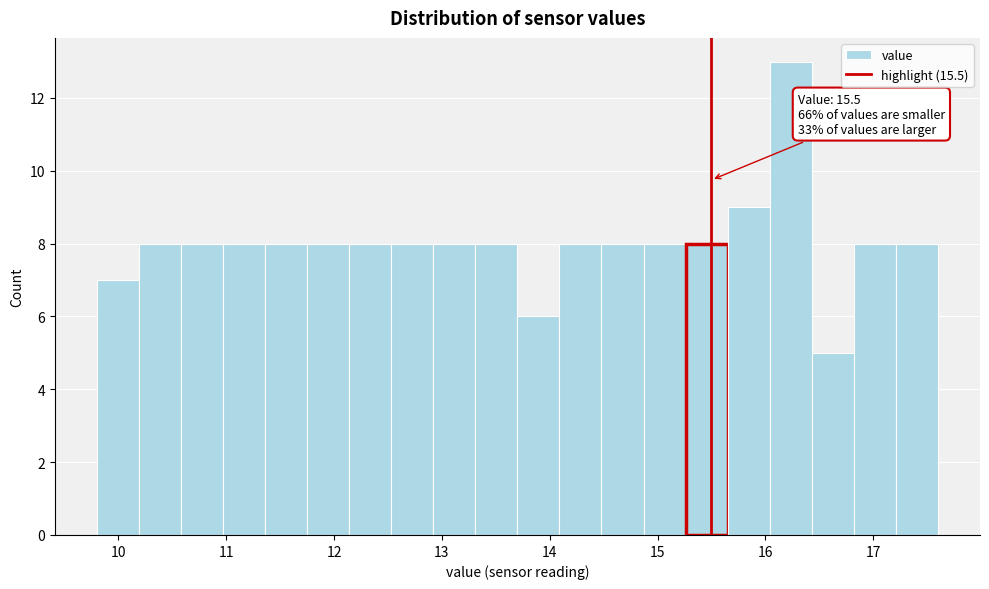

Read against the x-axis, roughly where is the centre of the tallest bar?

16.2